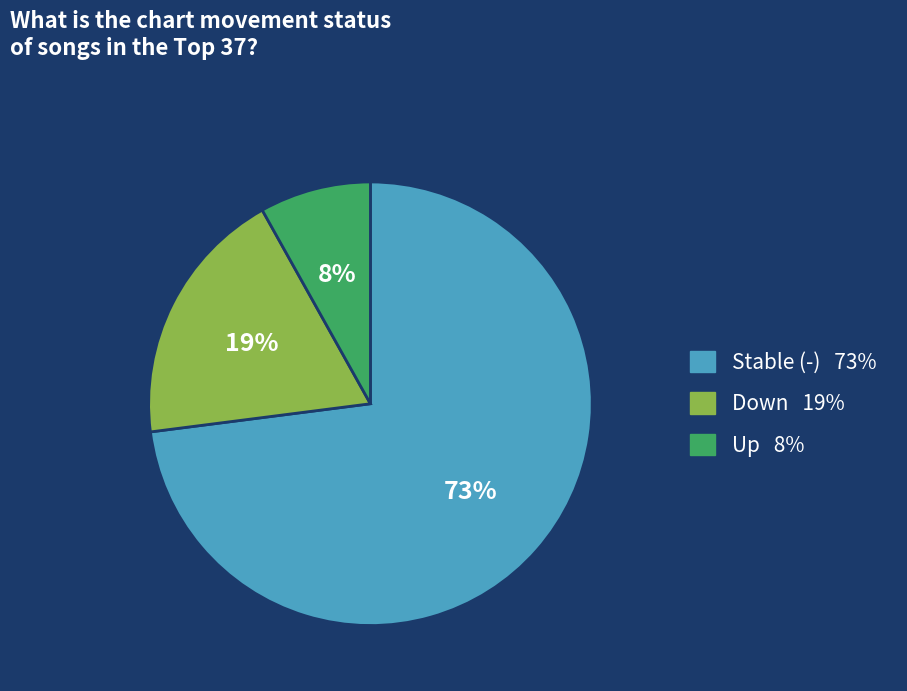

To the nearest percent, what is the average slice percentage?

33%